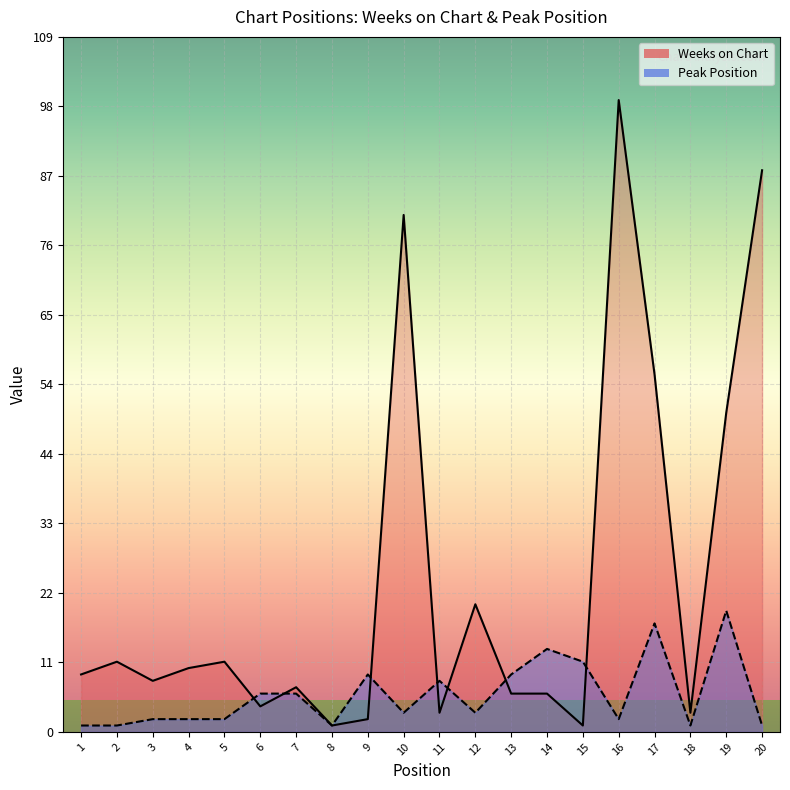

How many intersections are there between Peak Position and Weeks on Chart?

7